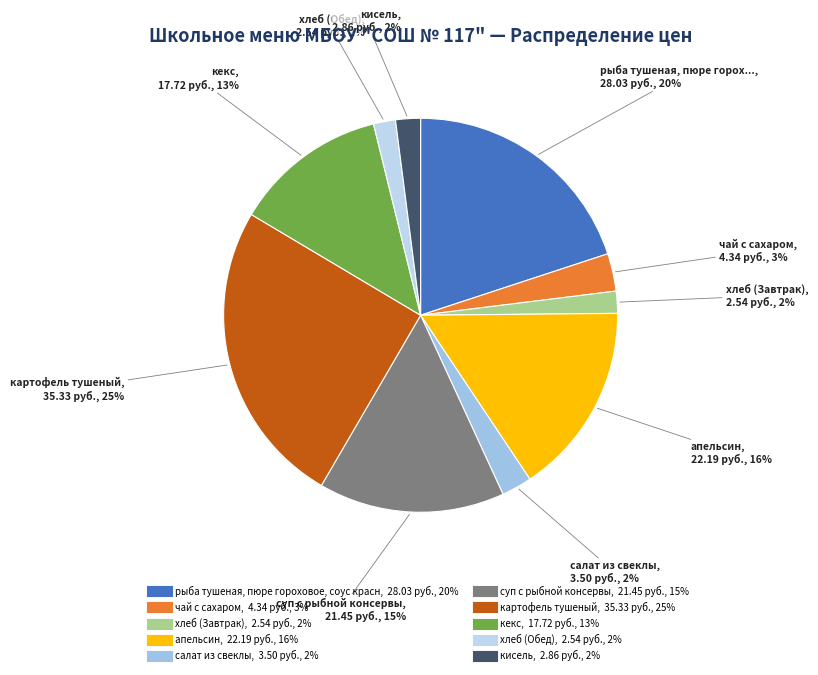

To the nearest percent, what percentage of the pie is кекс?

13%